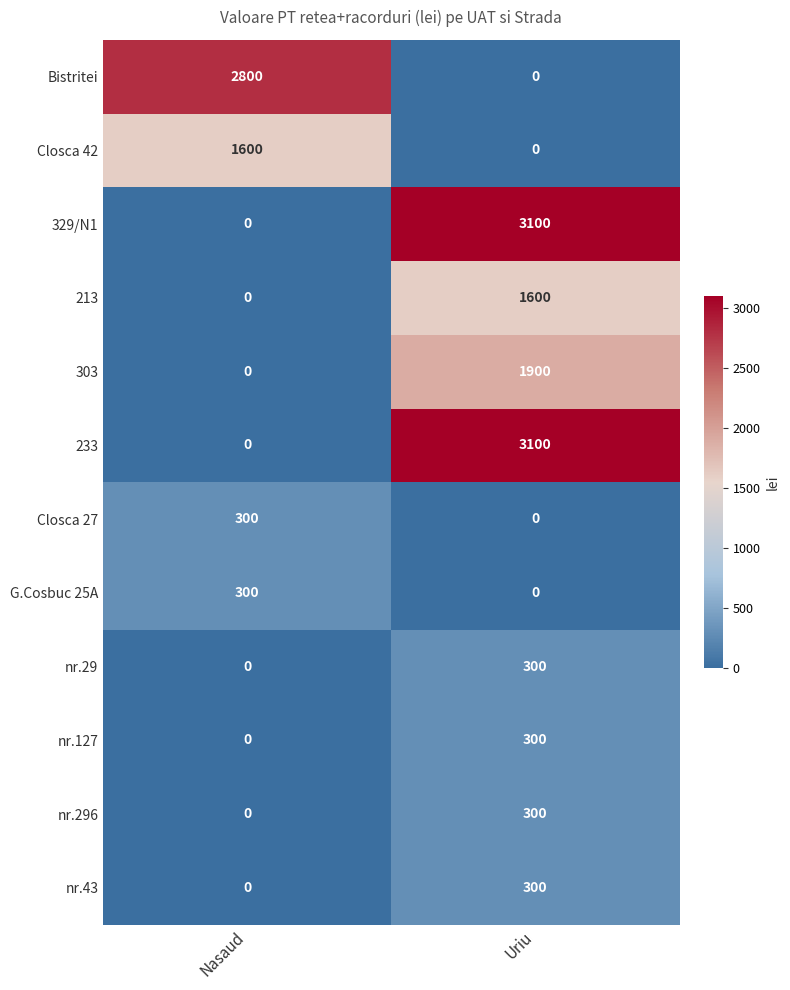

True or false: nr.296 has a value of 300 at Uriu.

True